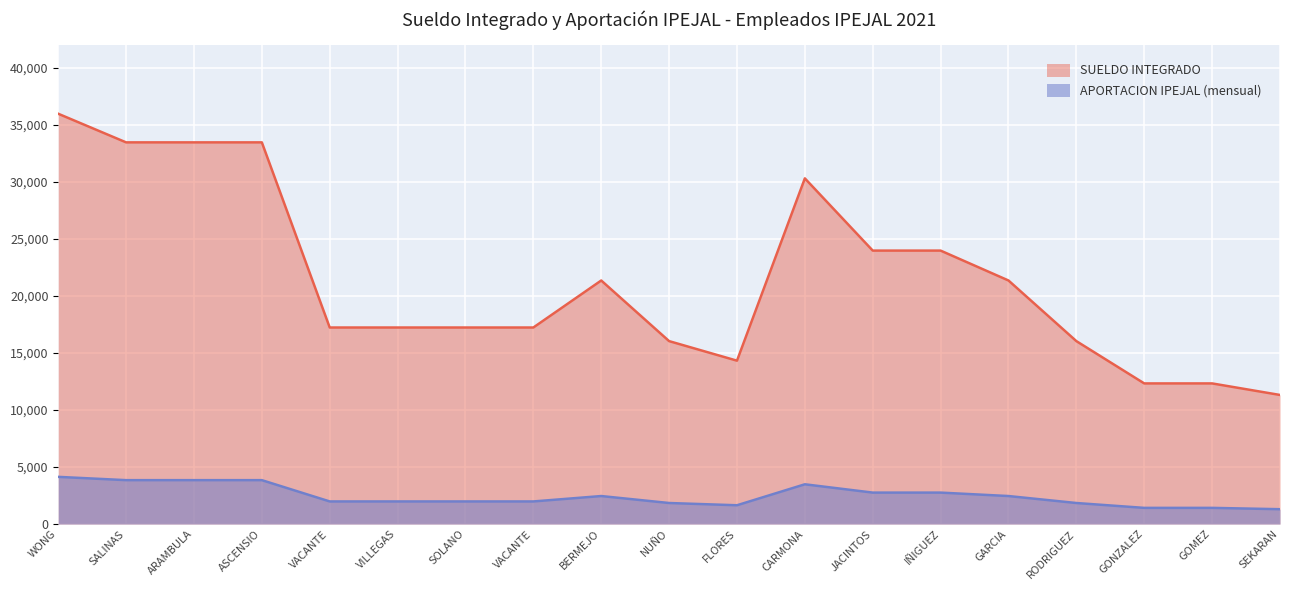

The value of APORTACION IPEJAL (mensual) at FLORES is 1647.5. True or false?

True